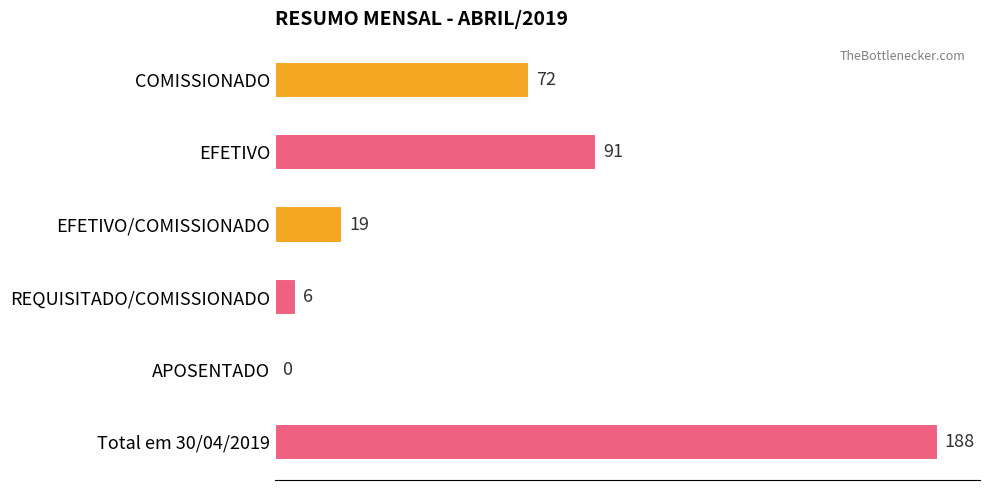

What is the greatest value displayed?

188